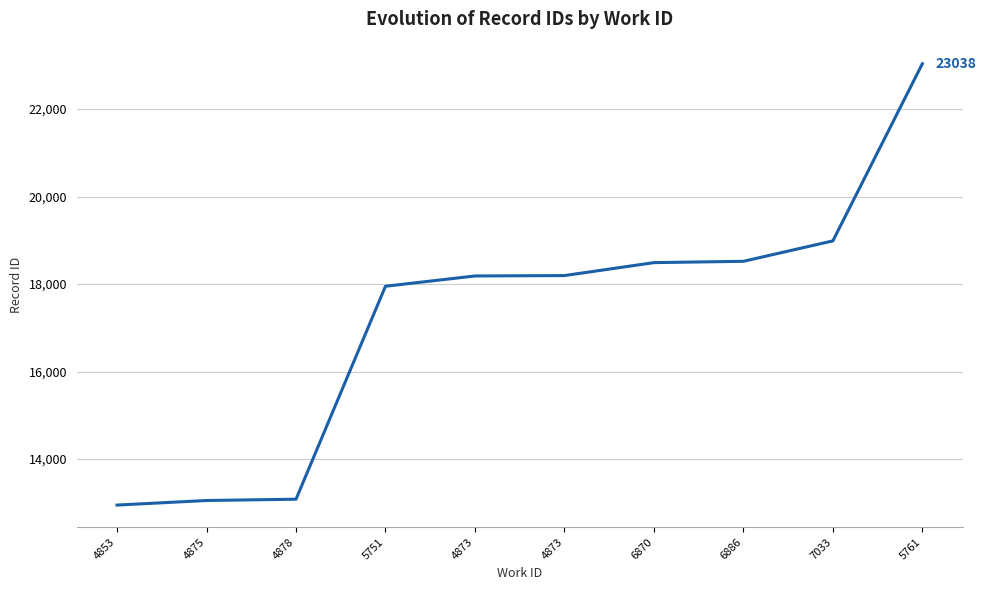

Which has a higher value, 4873 or 7033?

7033